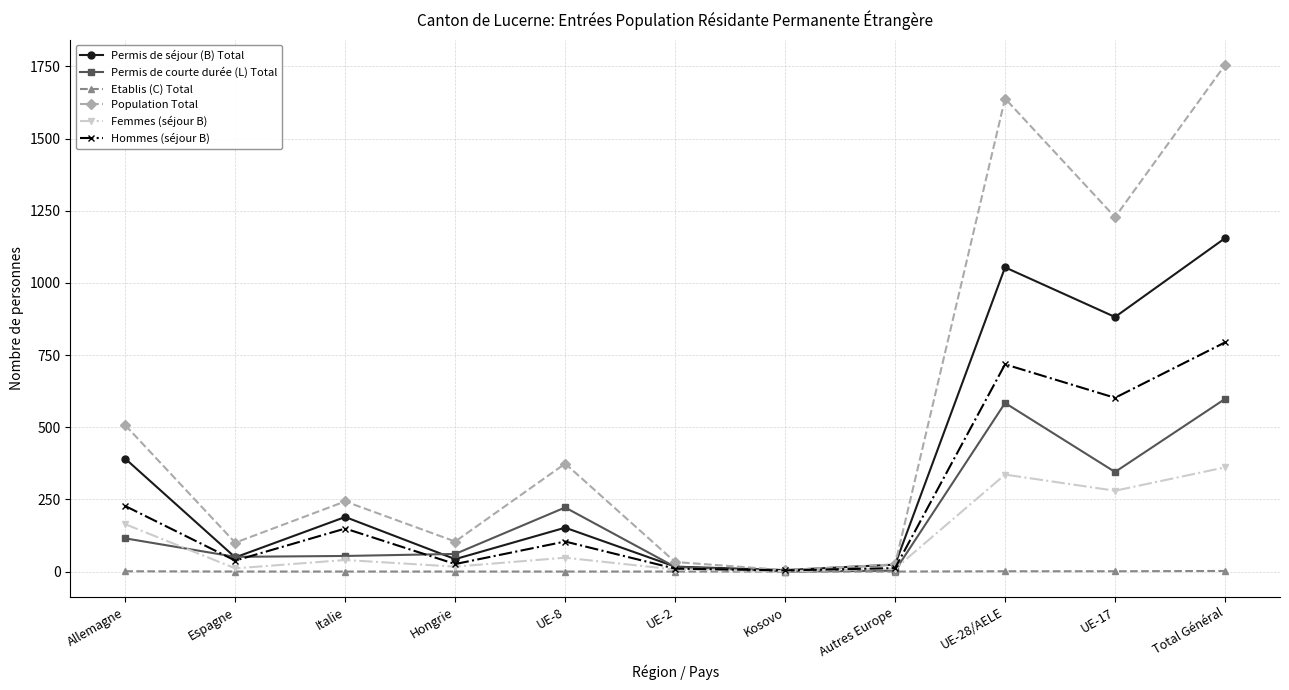

Is it true that Hommes (séjour B) equals 1127 at UE-28/AELE?

False